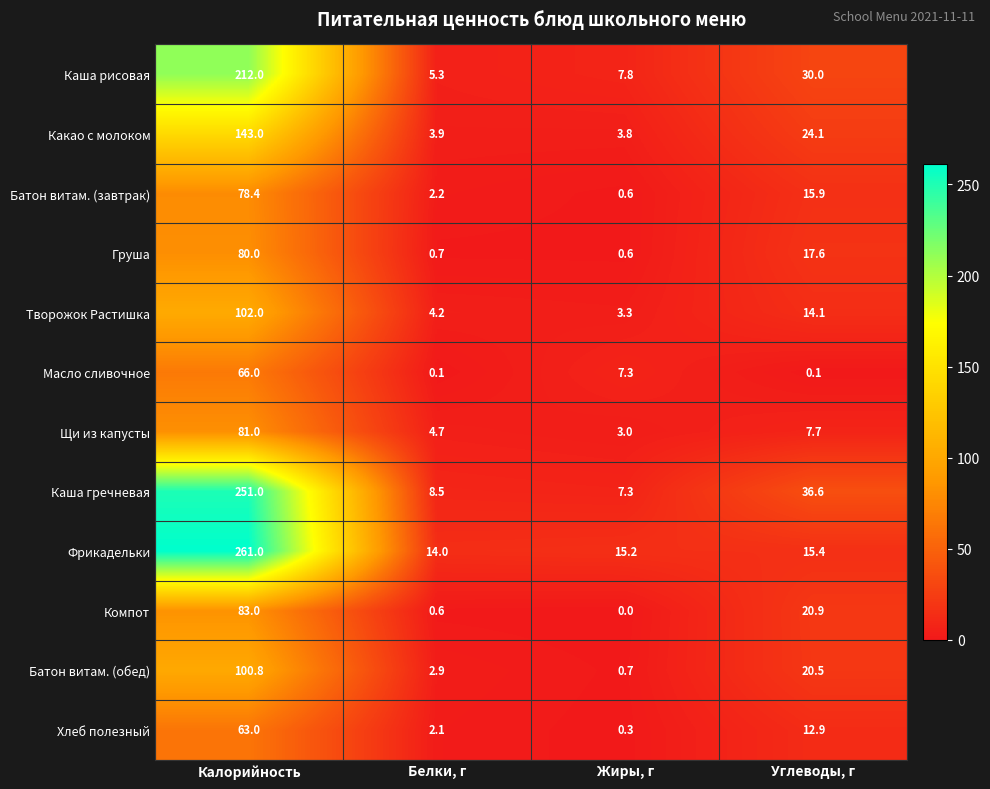

What is the difference between the Творожок Растишка values at Калорийность and Белки, г?

97.8